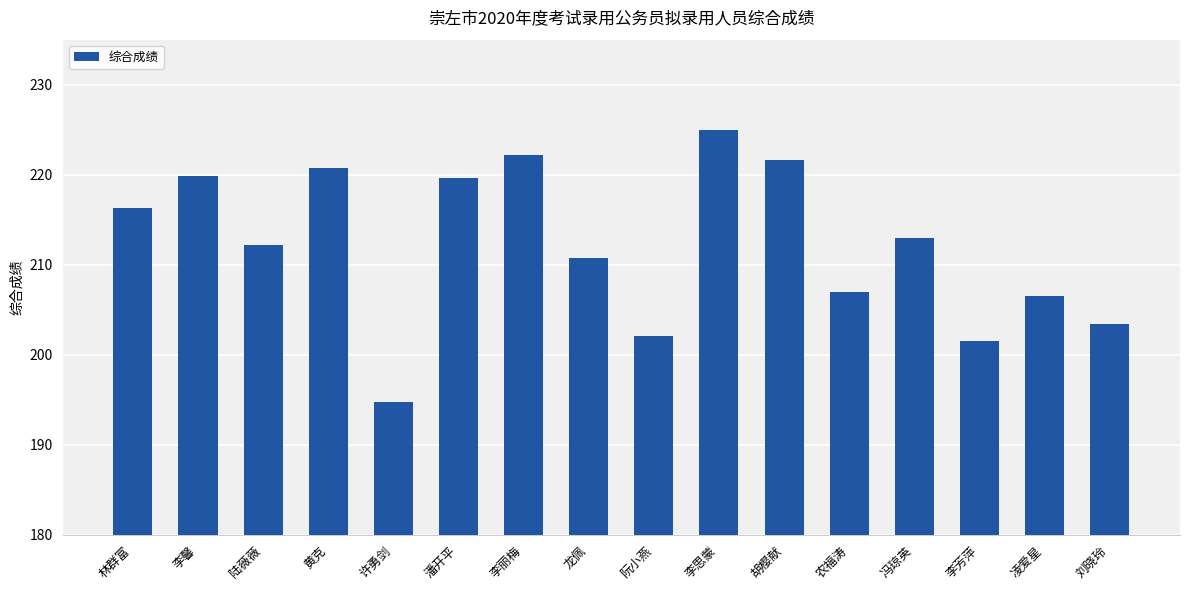

What is the value of the 2nd bar from the left?

219.8